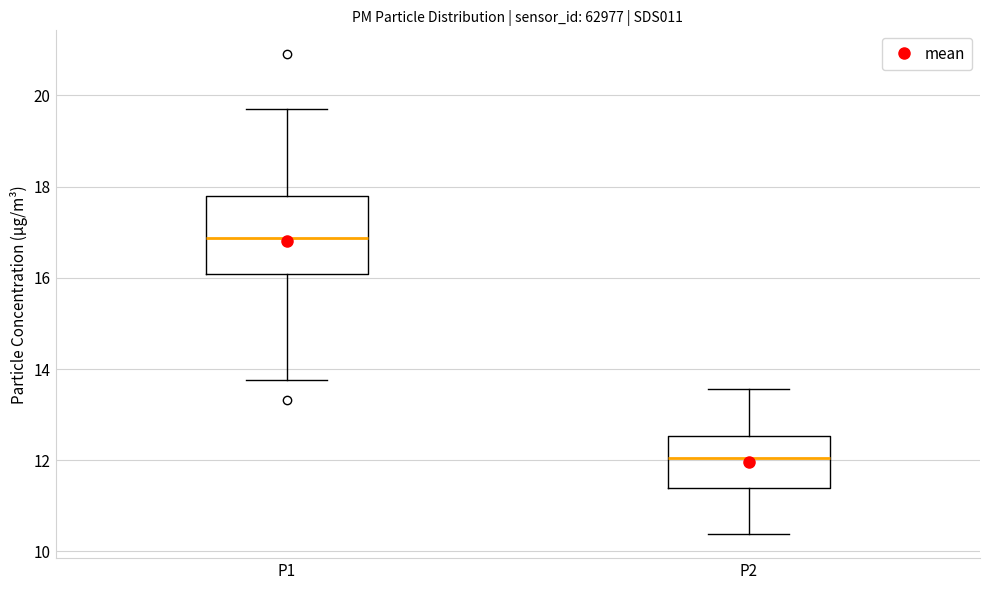

Where is the lower edge of the box for P1 on the y-axis? The values are not printed on the chart, so give them approximately, as read against the axis.

16.0